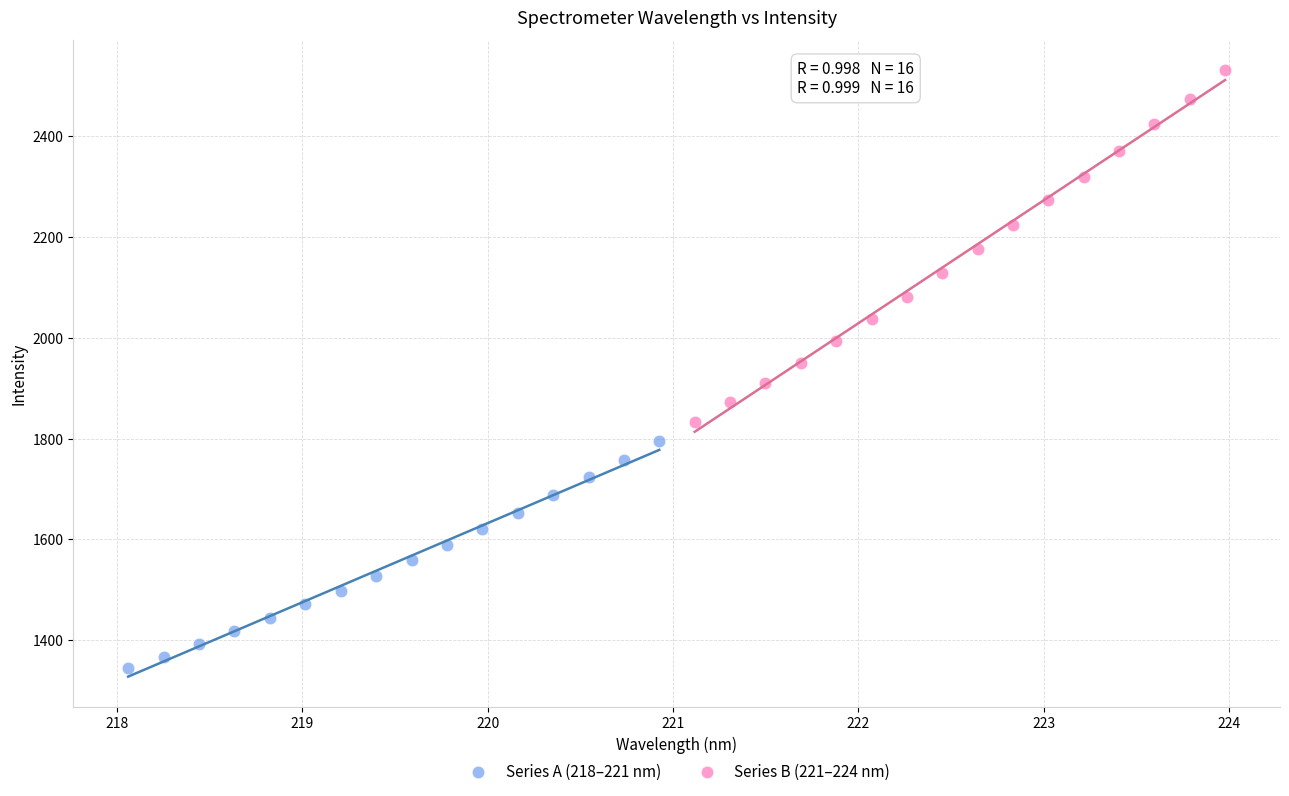

What are all the series names shown in the legend?

Series A (218–221 nm), Series B (221–224 nm)